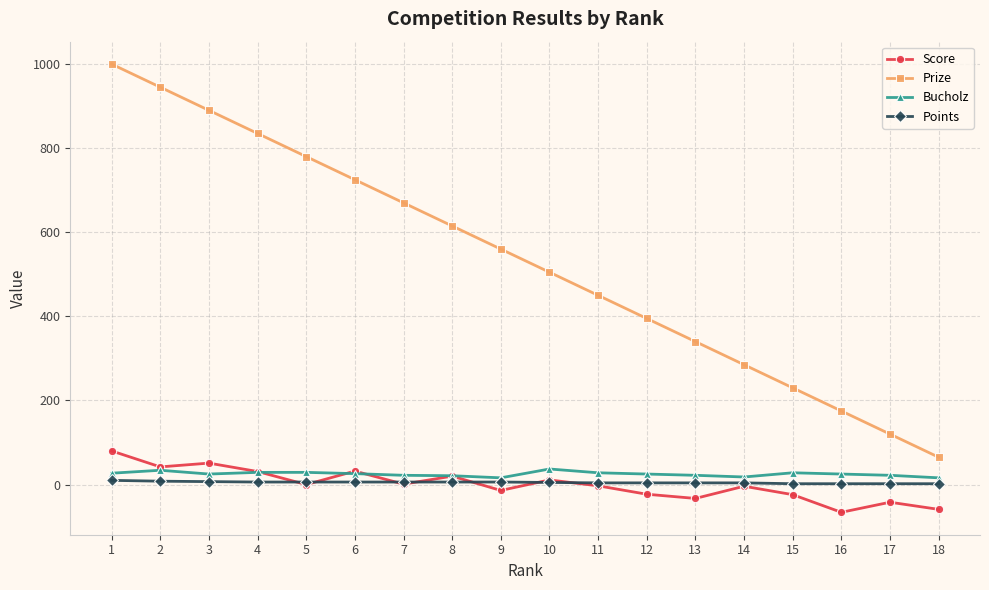

What is the maximum value shown in the chart?

1000